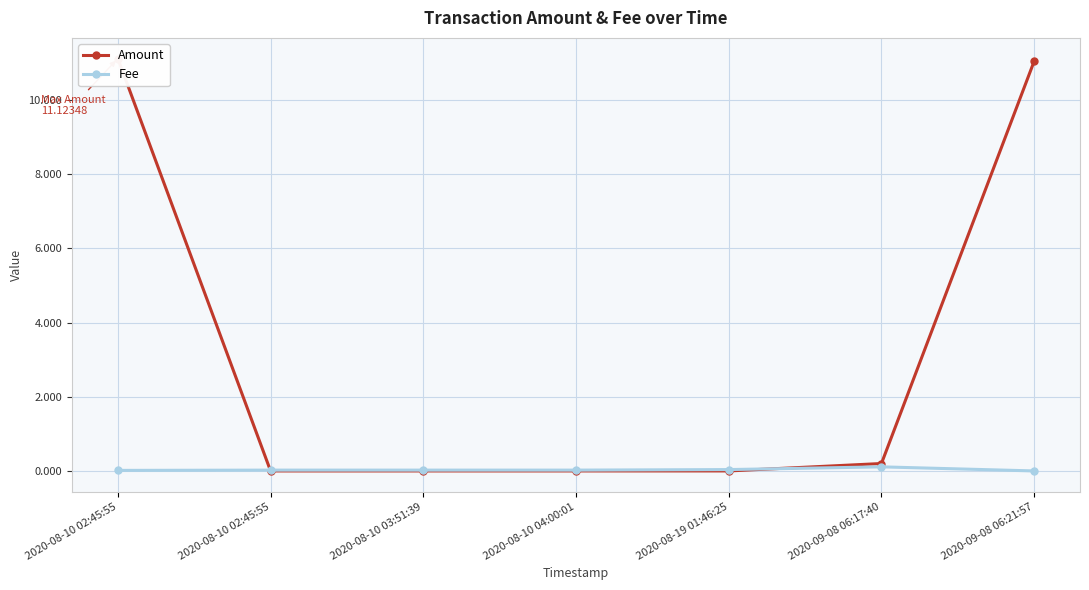

How many Fee values are between 0 and 1?

7